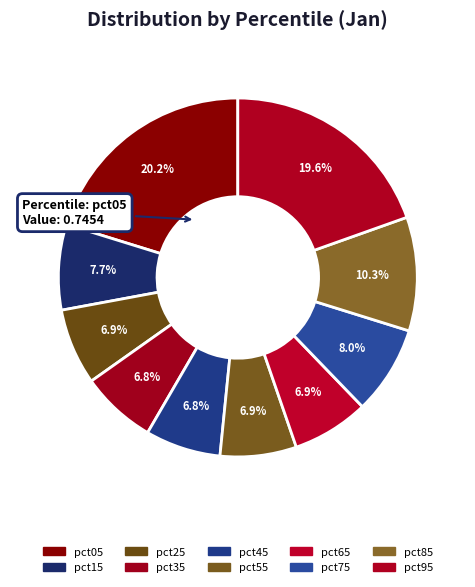

Which has a higher value, pct55 or pct75?

pct75